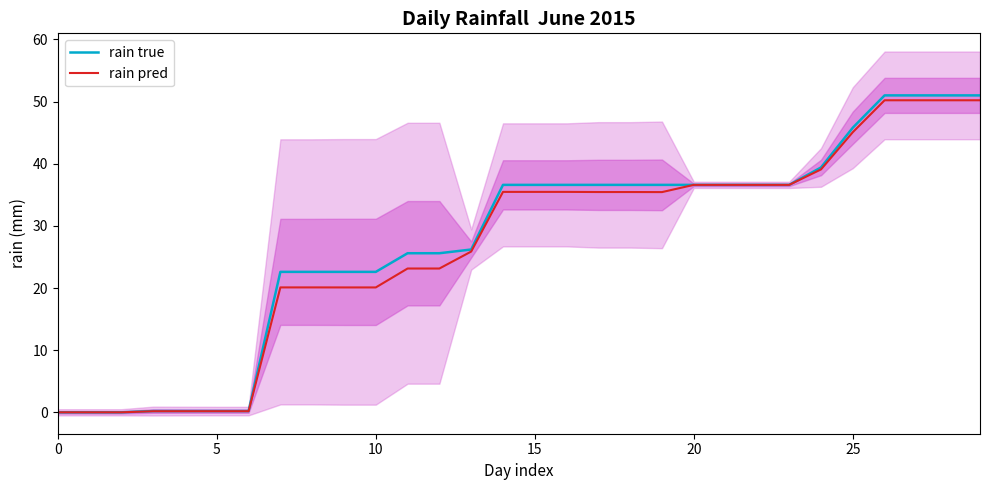

Where is the first local minimum for rain pred?

19